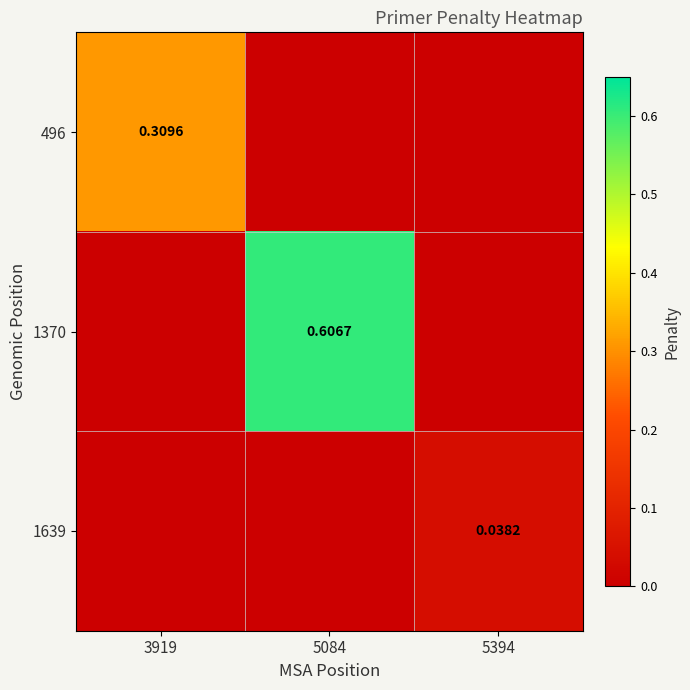

Is the value of 1639 at 5394 greater than the value of 496 at 3919?

No